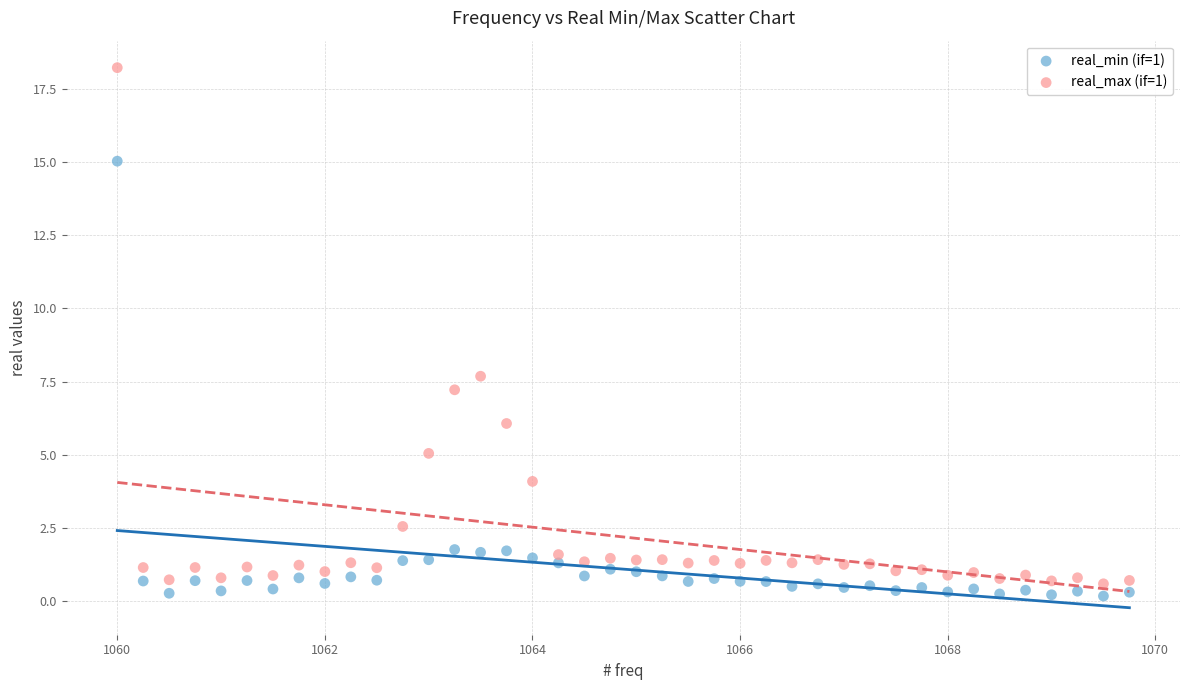

Which series contains the highest Y value?

real_max (if=1)